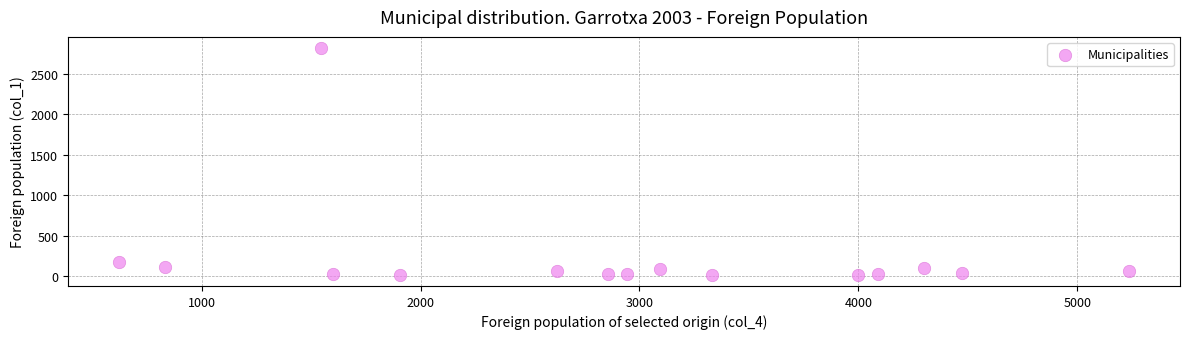

What is the range of Y values (max minus min)?

2793